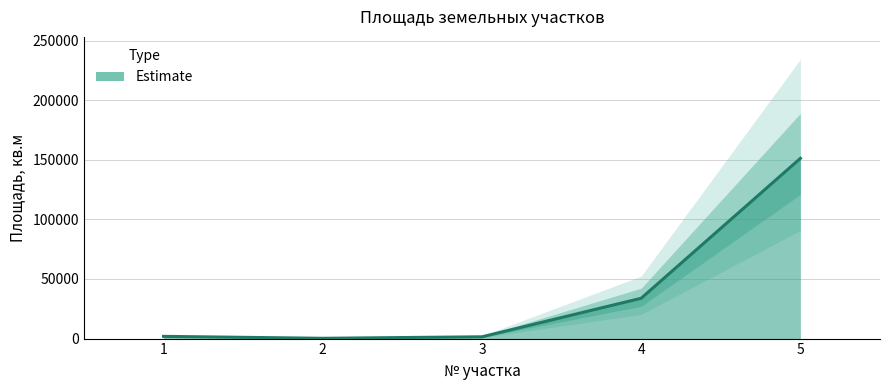

At which label is the value closest to 75712?

4